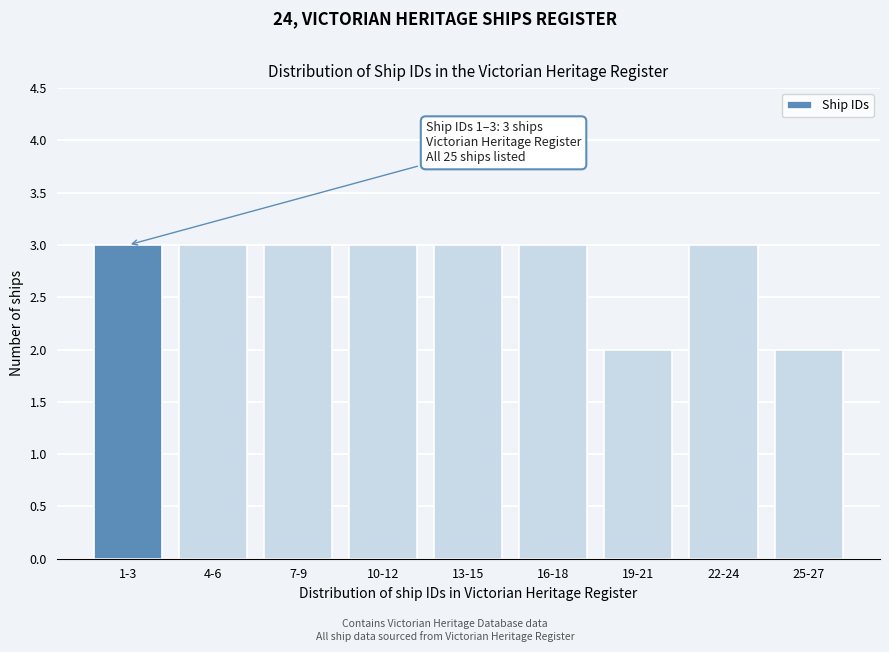

Reading left to right, what are all the values shown in this chart?

3	3	3	3	3	3	2	3	2